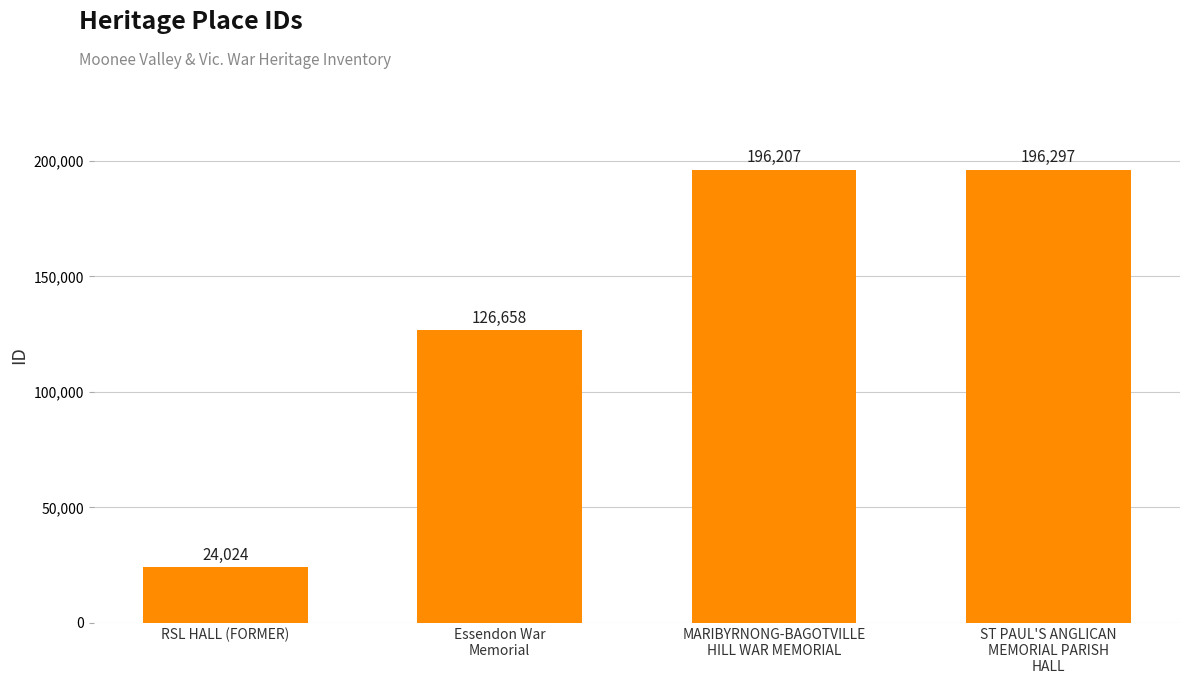

What position from the right is ST PAUL'S ANGLICAN
MEMORIAL PARISH
HALL?

1